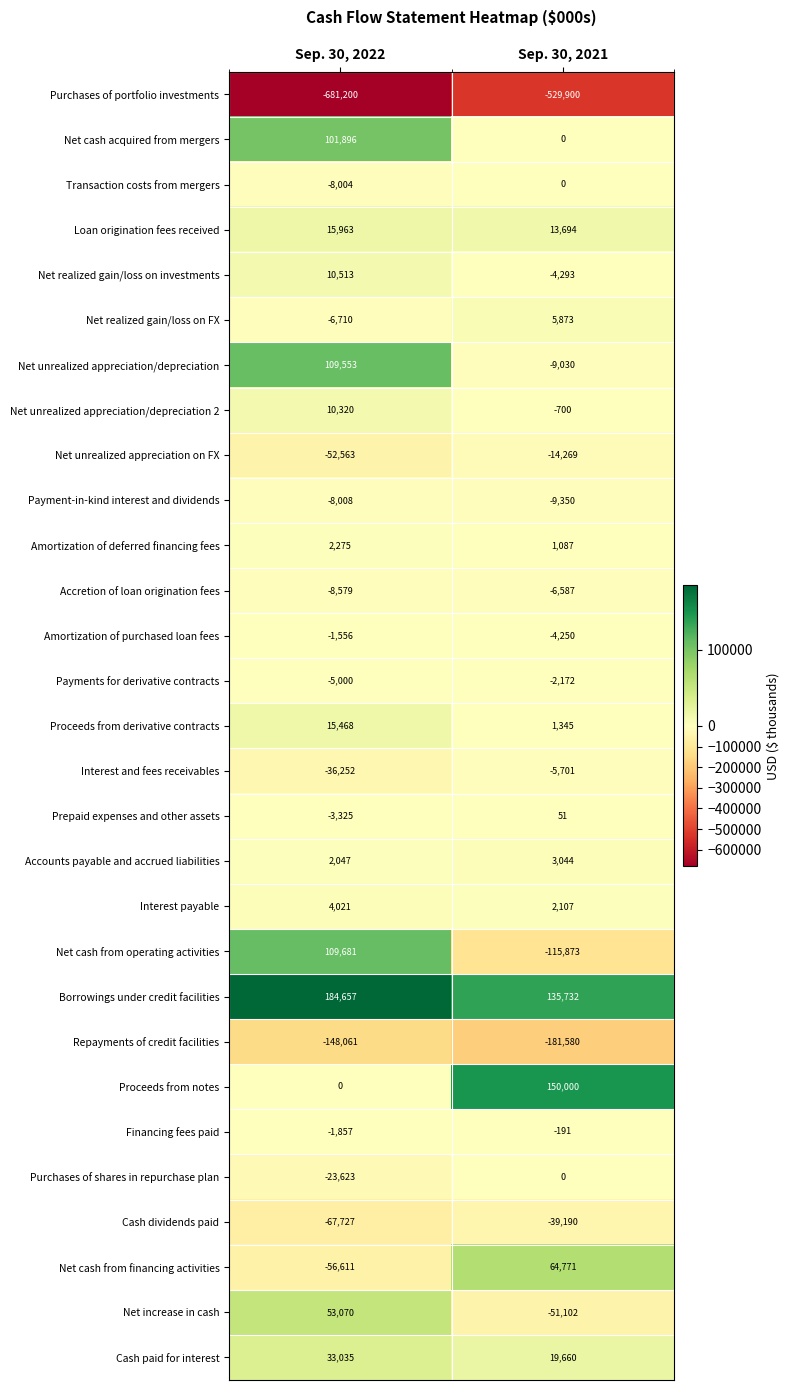

What is the sum of the Proceeds from derivative contracts values at Sep. 30, 2022 and Sep. 30, 2021?

16813